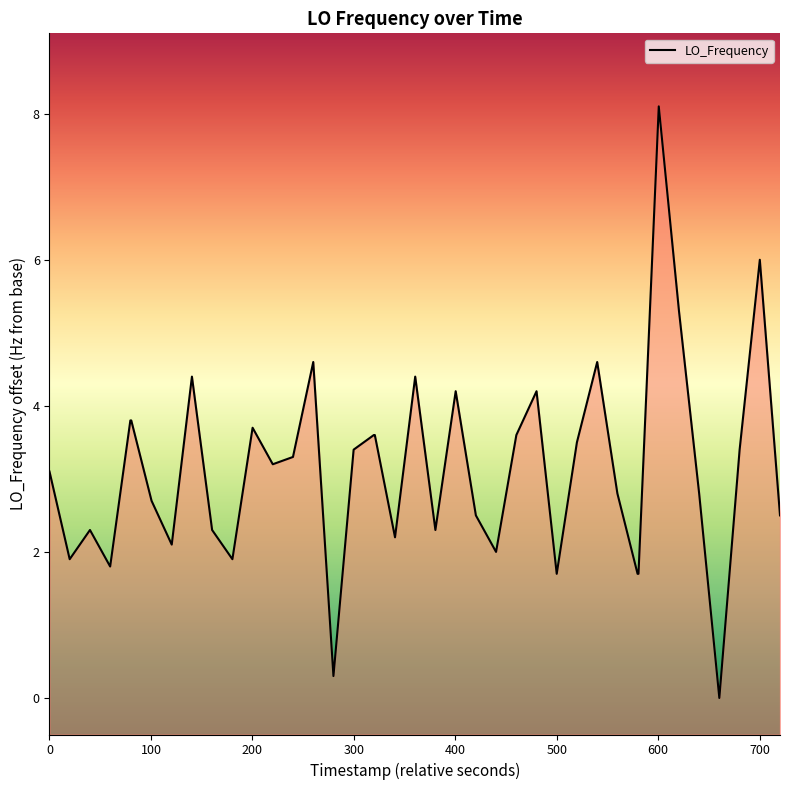

What is the difference between the maximum and minimum values?

8.1